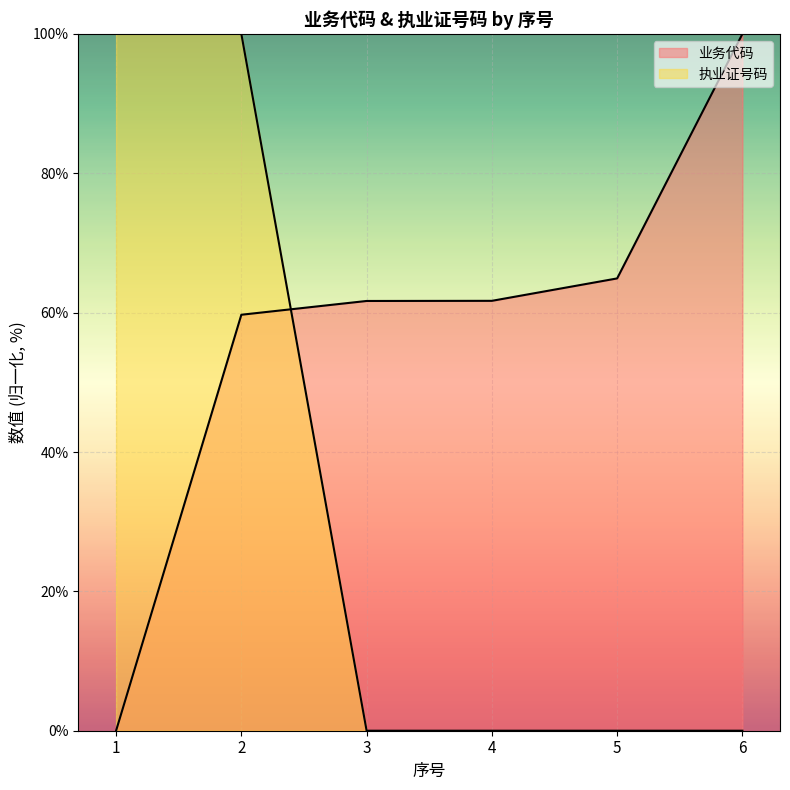

What is the difference between the maximum and minimum values in the 执业证号码 series?

100.0